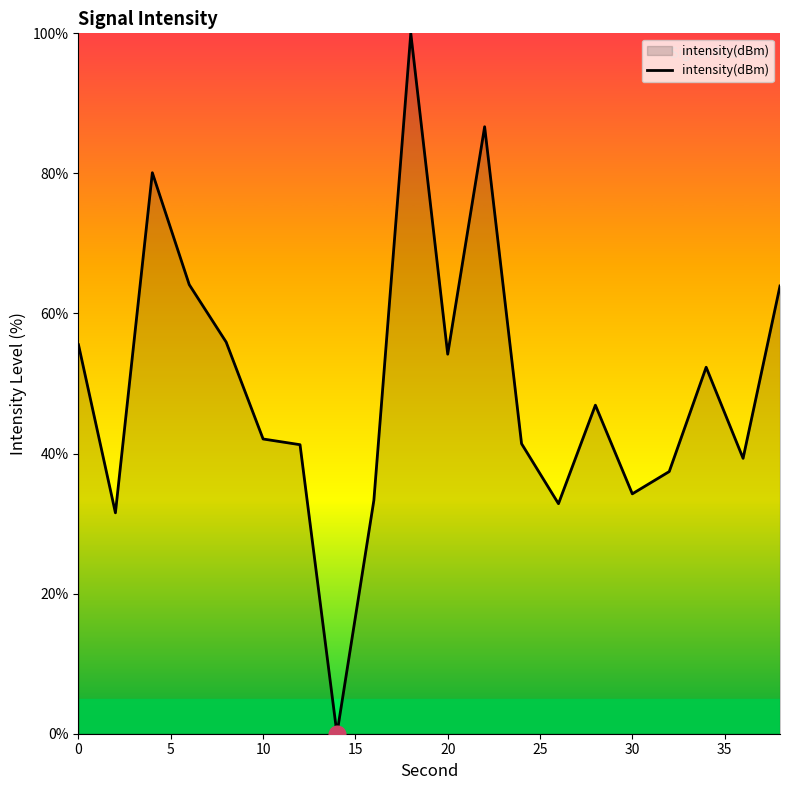

What is the greatest value displayed?

100.0